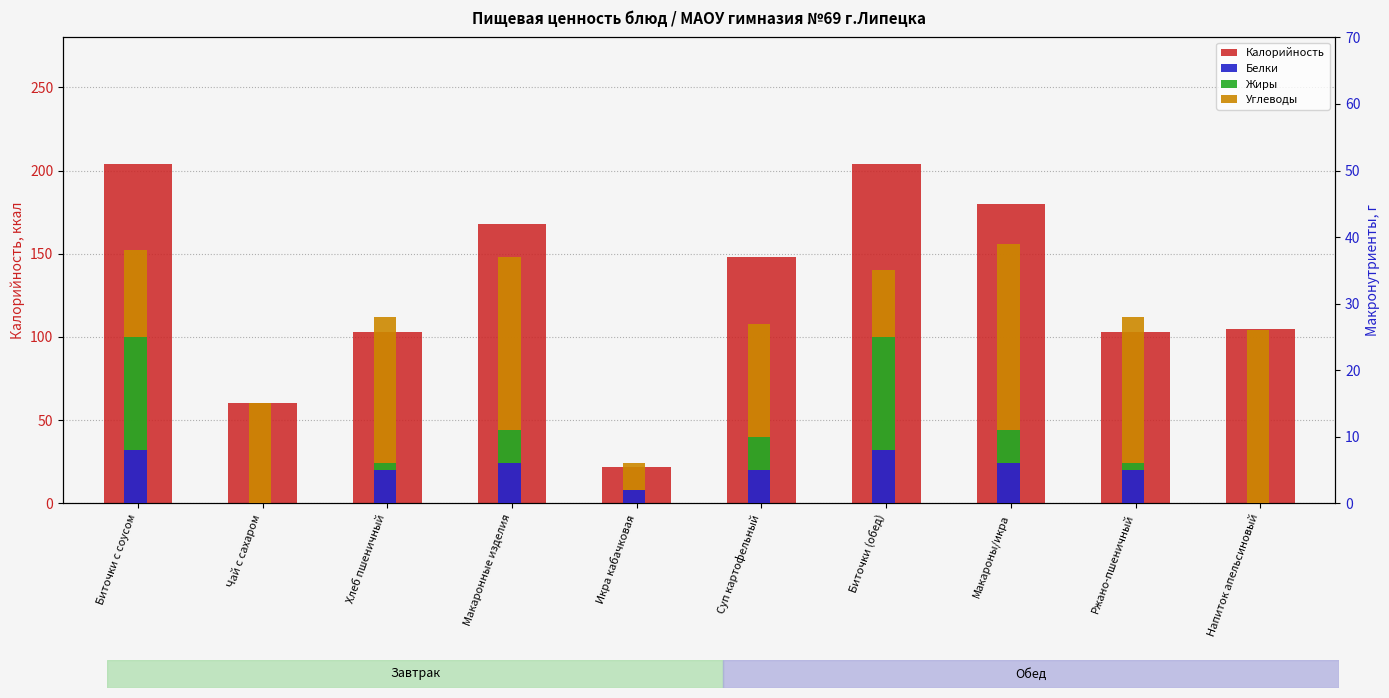

True or false: Жиры has a value of 1 at Ржано-пшеничный.

True